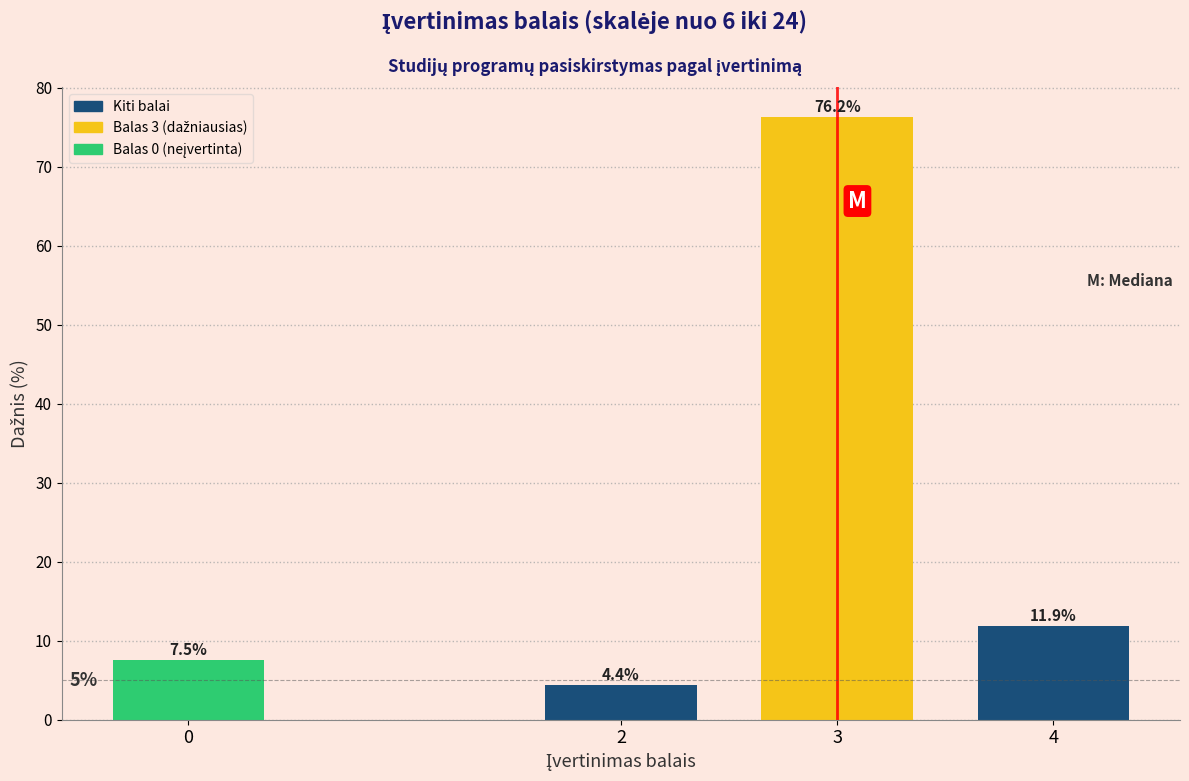

What is the change in value from 0 to 4?

+4.4